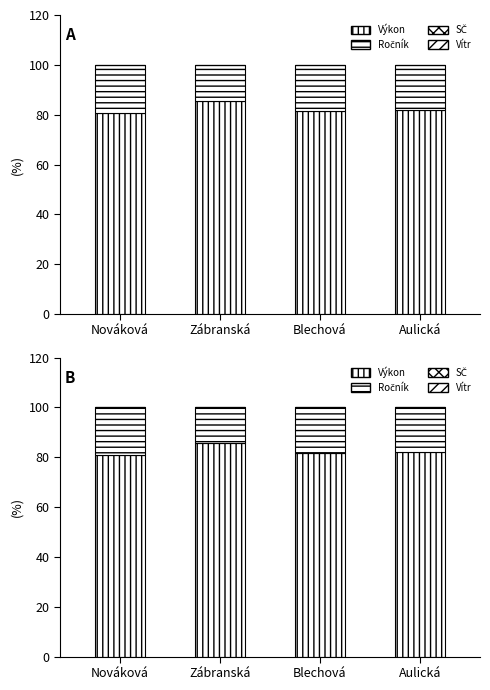

Reading left to right, what are all the values shown in this chart?

Výkon: 80.8	85.5	81.5	82.0
Ročník: 19.2	14.5	18.5	18.0
SČ: 0.0	0.0	0.0	0.0
Vítr: 0.0	0.0	0.0	0.0